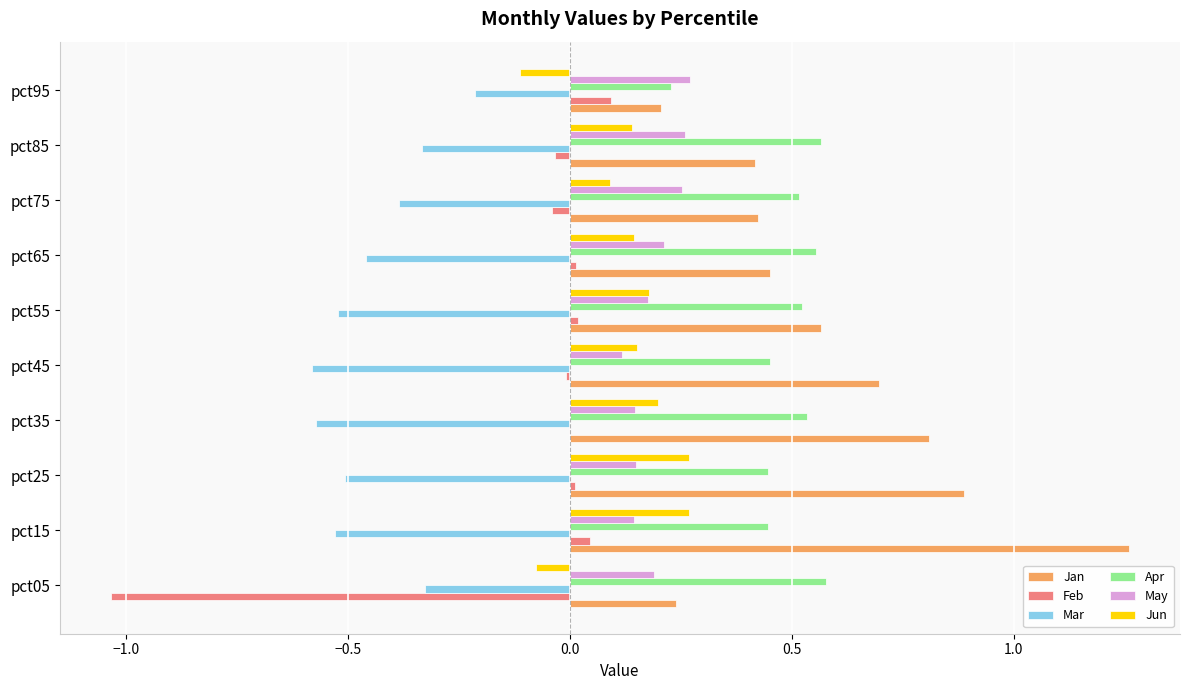

What is the sum of all Feb values?

-0.9